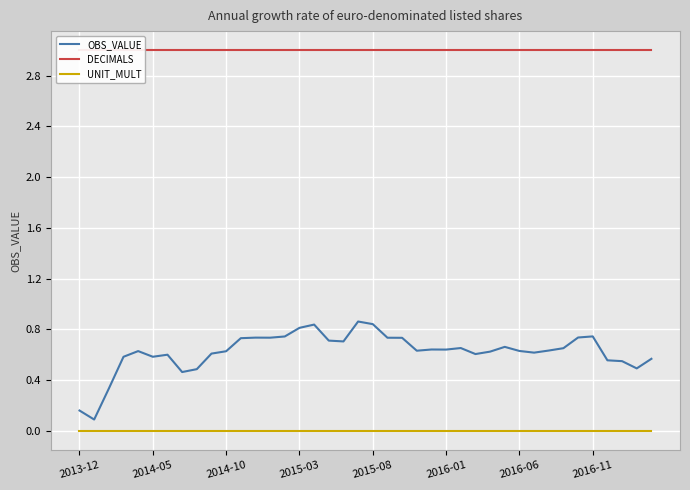

How many lines are shown in the chart?

3